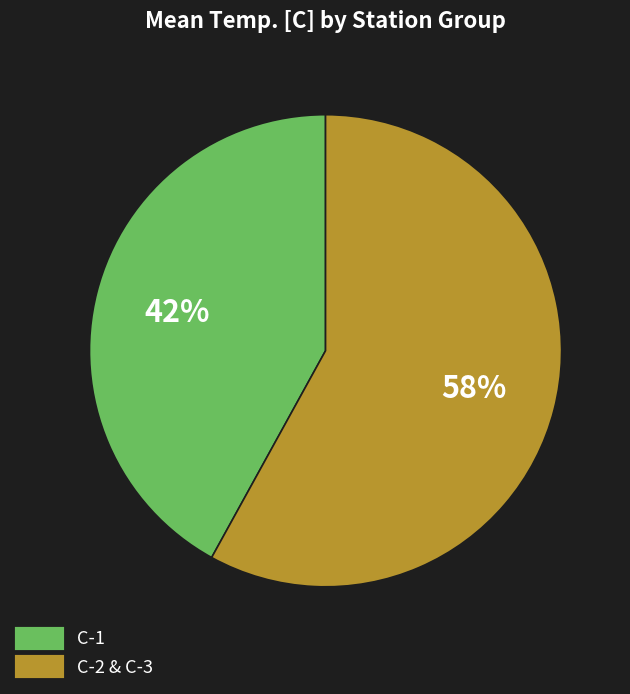

To the nearest percent, what is the difference between the largest and smallest slice percentages?

16%